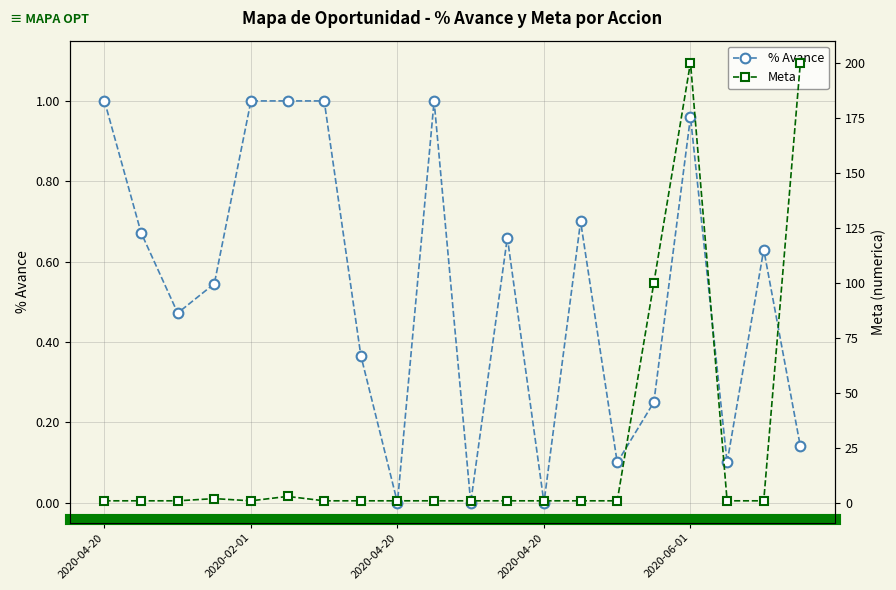

Which has a higher value, 9 or 16?

9